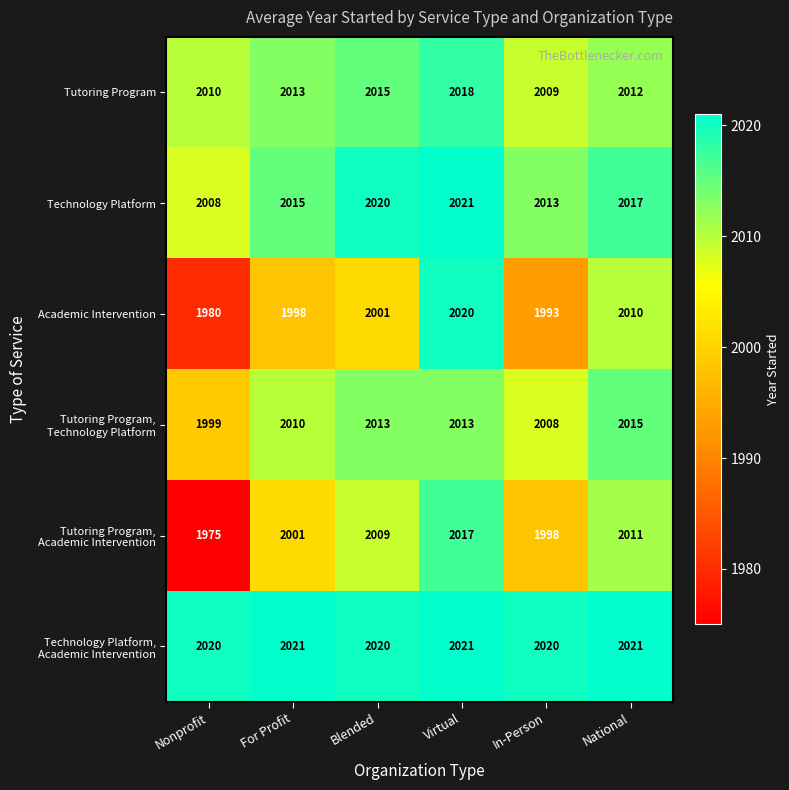

What is the difference between the Academic Intervention values at Virtual and For Profit?

22